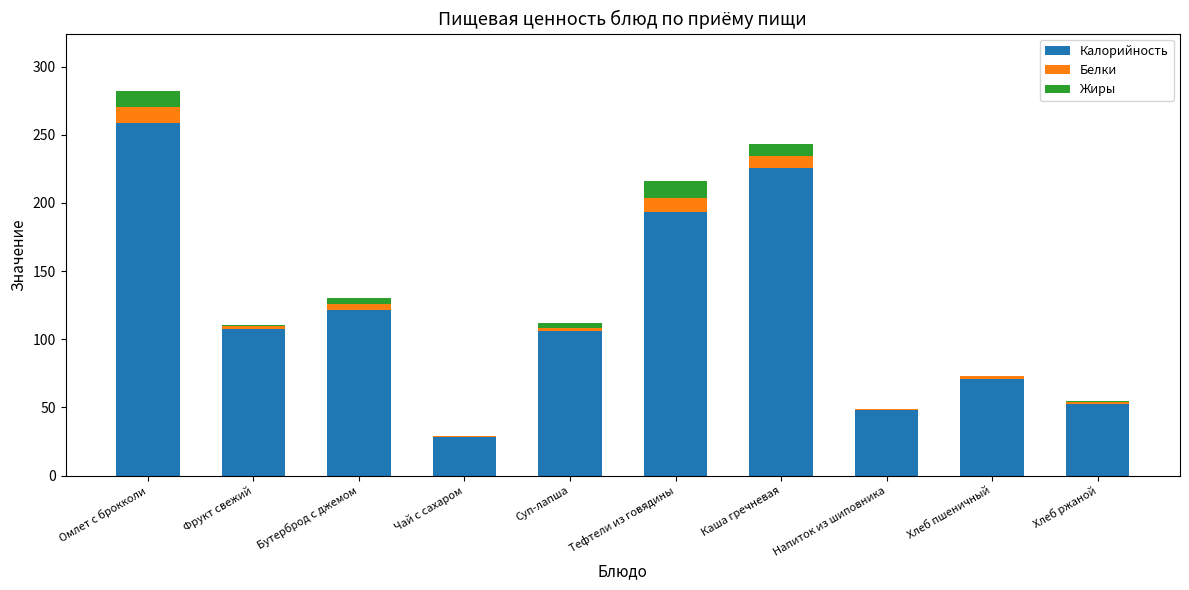

What is the maximum value for Калорийность?

258.9